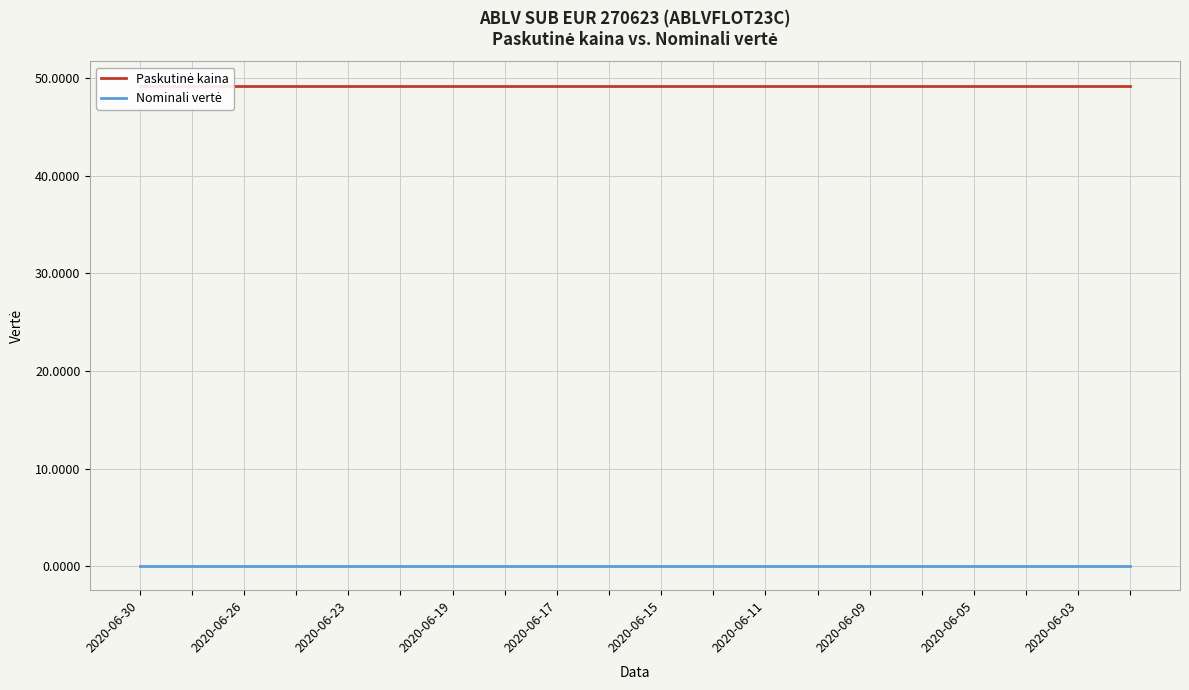

Rank the series by their maximum value, from highest to lowest.

Paskutinė kaina, Nominali vertė